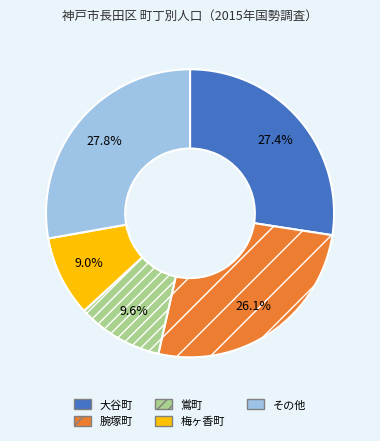

How many segments does this pie chart have?

5